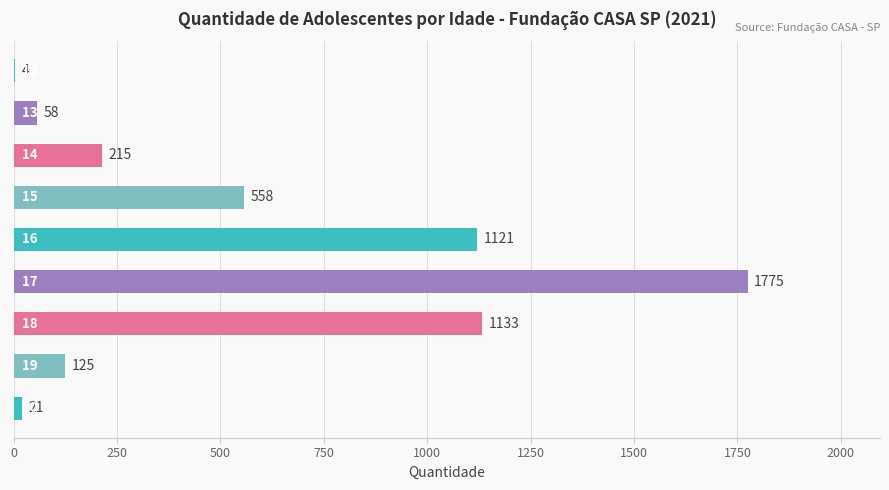

Are the bars horizontal?

Yes